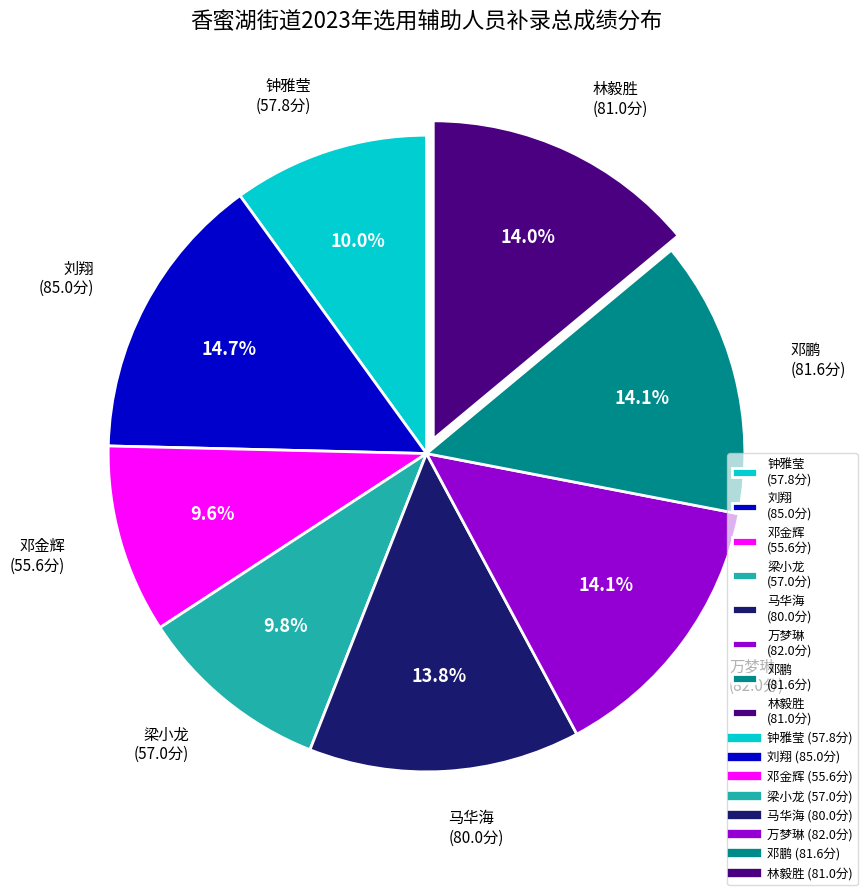

What is the largest slice in the pie chart?

刘翔